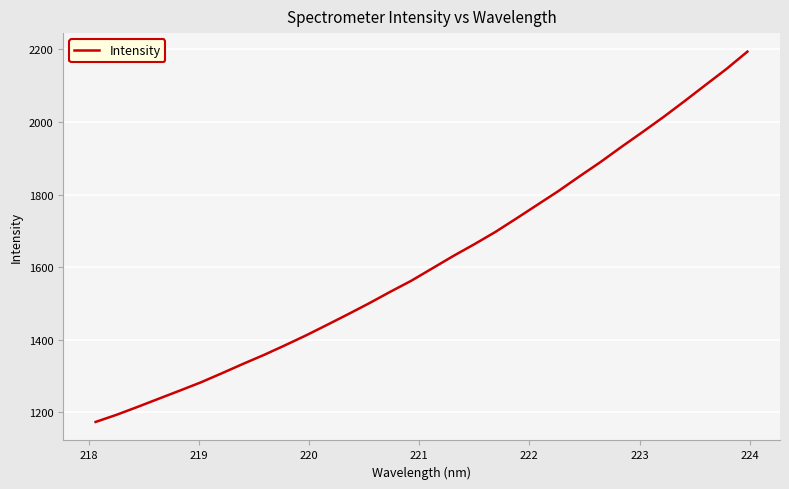

What is the difference between the maximum and minimum values?

1020.1